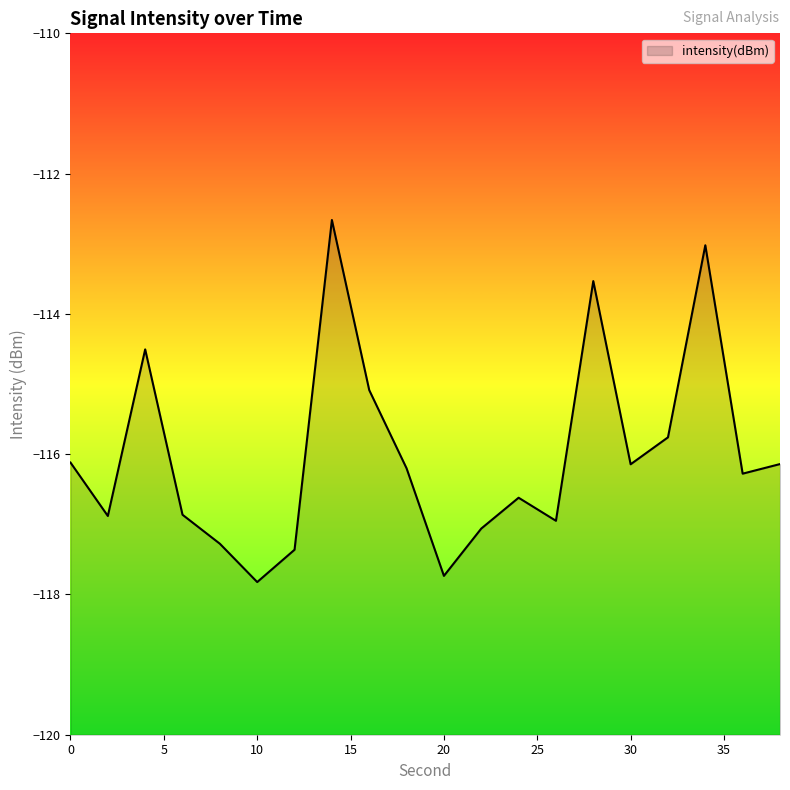

What is the value of the 20th point from the left?

-116.1